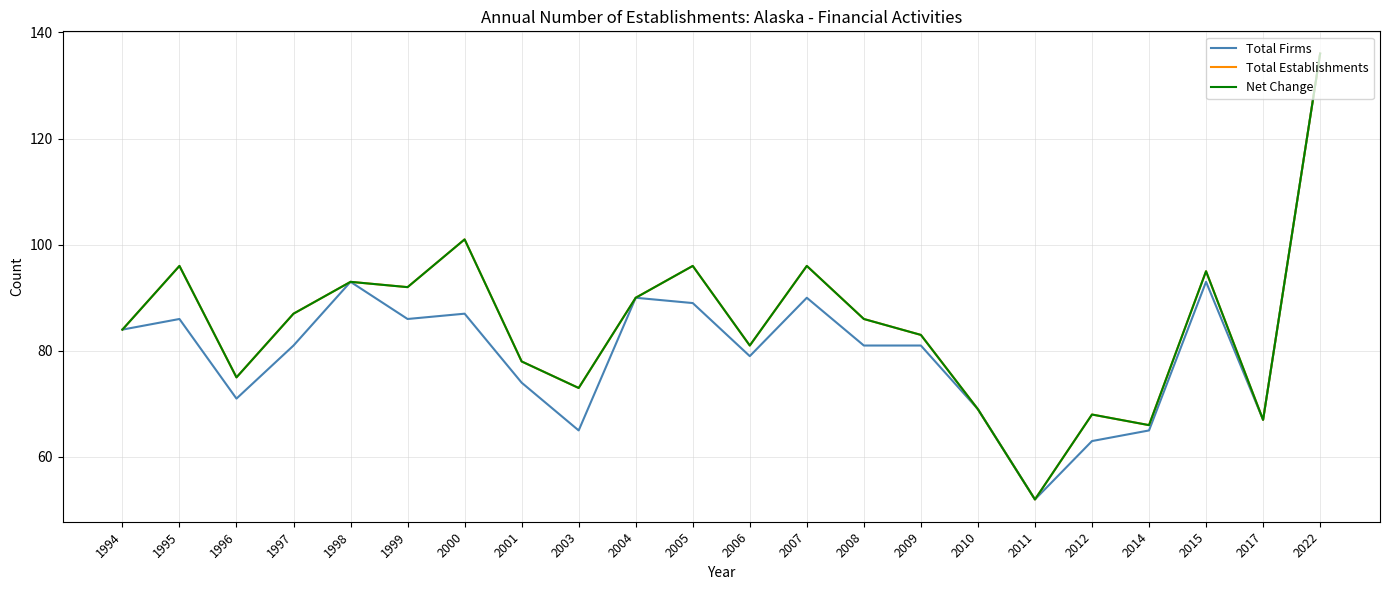

Does the chart display data point markers on the line(s)?

No